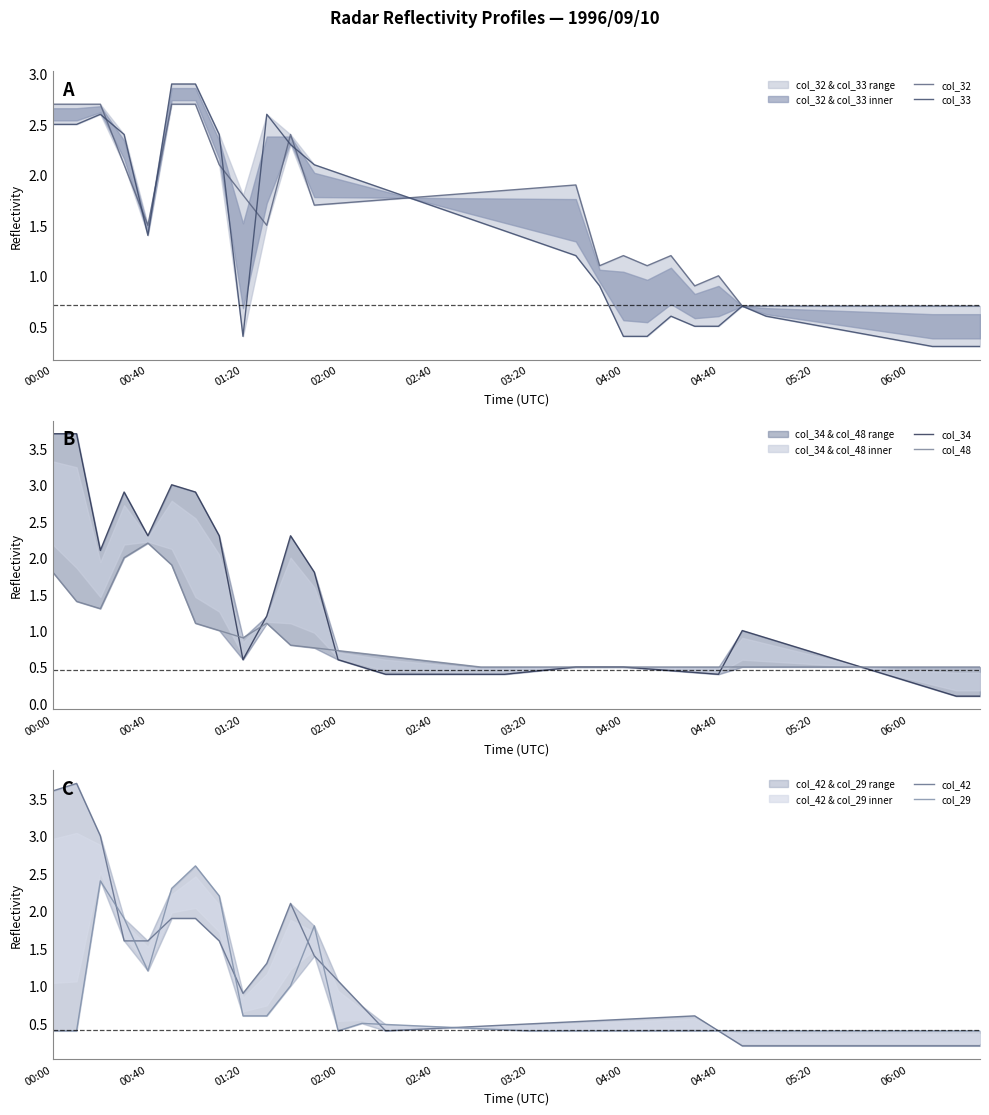

What are all the series names shown in the legend?

col_32, col_33, col_34, col_48, col_42, col_29